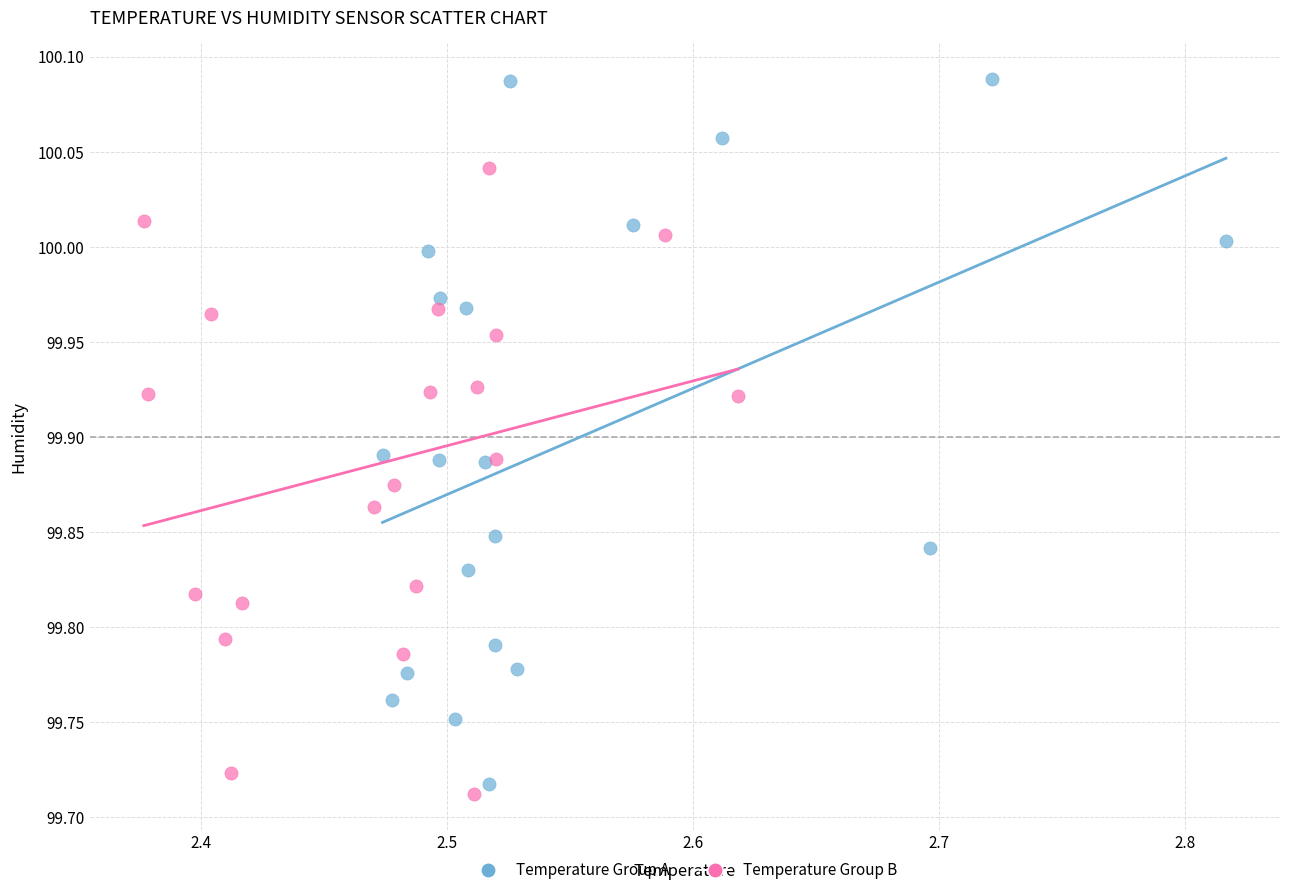

Which series contains the highest Y value?

Temperature Group A